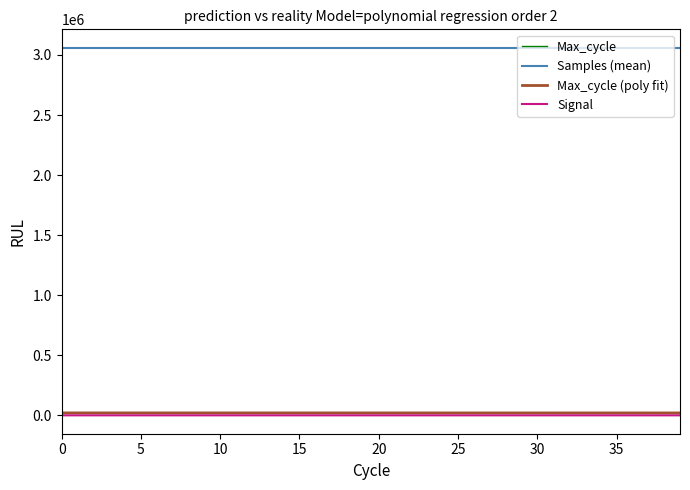

True or false: Max_cycle and Samples (mean) intersect in this chart.

False